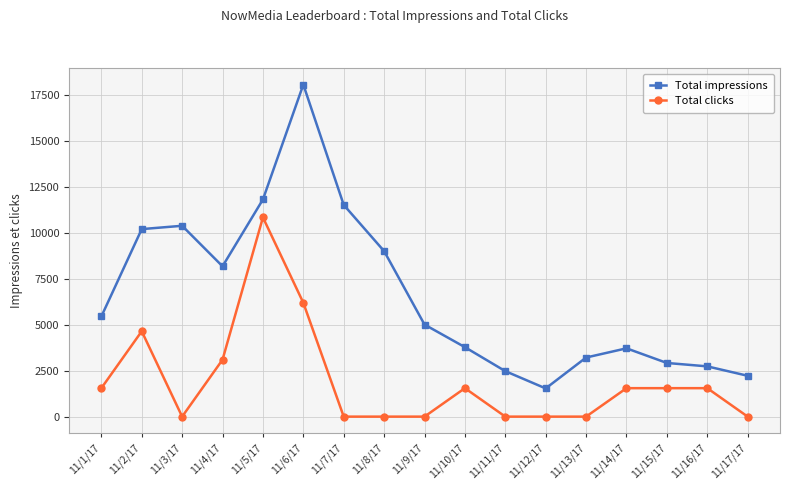

At which label is Total impressions closest to 9798?

11/2/17